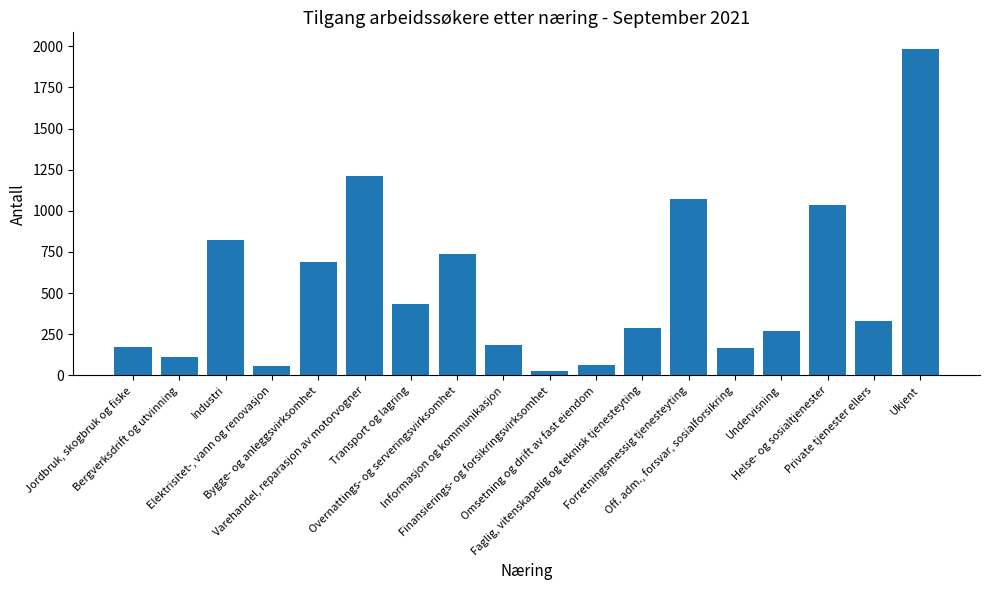

Are the bars grouped side by side (vs. stacked)?

No